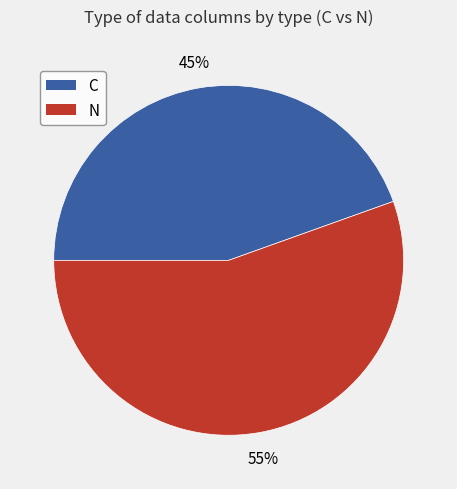

What percentage is the N slice, to the nearest percent?

55%